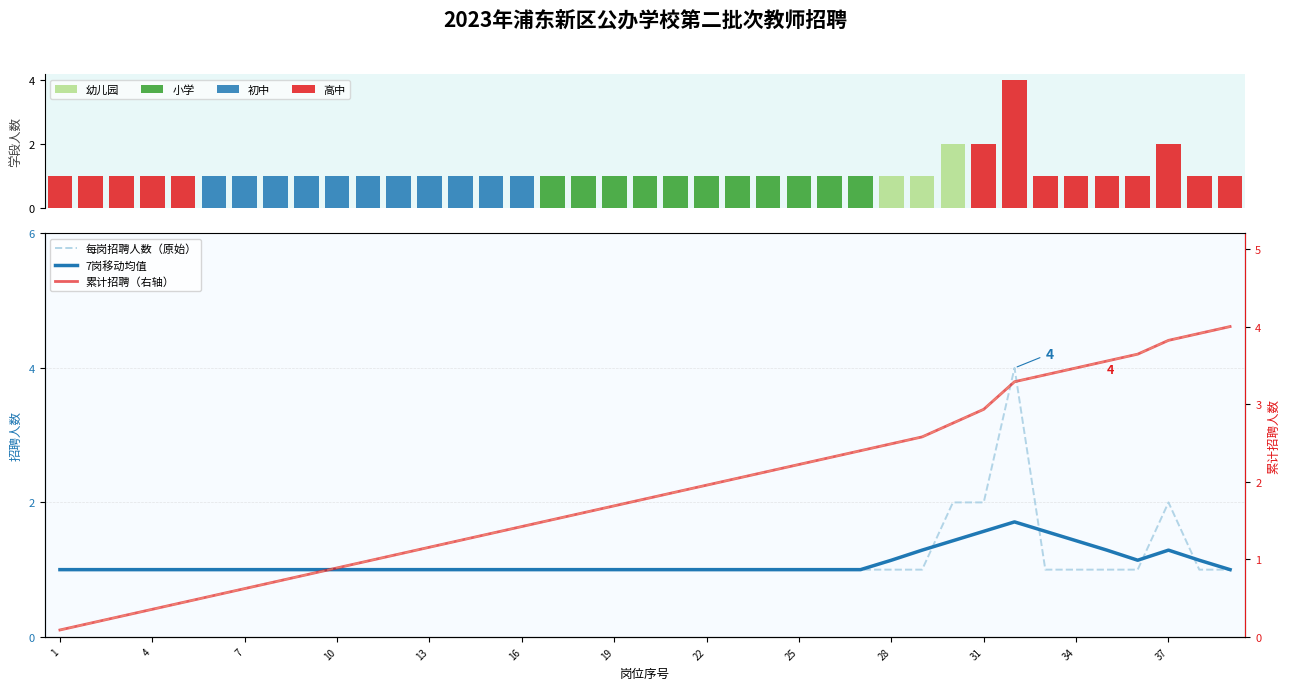

Reading left to right, list all the values displayed in this chart.

1=1	2=1	3=1	4=1	5=1	6=1	7=1	8=1	9=1	10=1	11=1	12=1	13=1	14=1	15=1	16=1	17=1	18=1	19=1	20=1	21=1	22=1	23=1	24=1	25=1	26=1	27=1	28=1	29=1	30=2	31=2	32=4	33=1	34=1	35=1	36=1	37=2	38=1	39=1